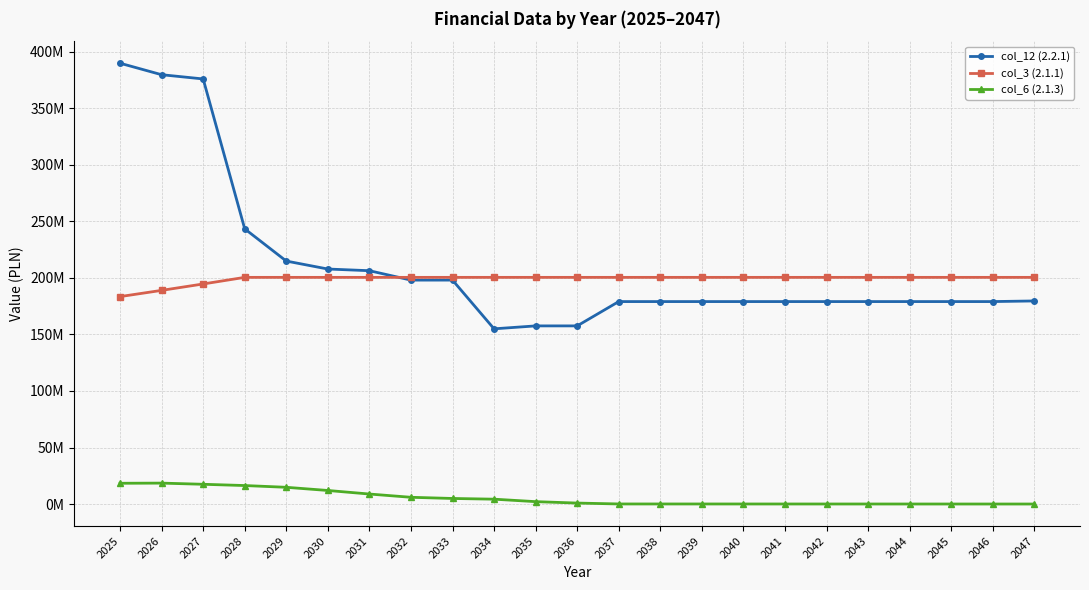

Reading right to left, transcribe all the data shown in this chart.

col_12 (2.2.1): 179669480.6	179113201.0	179113201.0	179113201.0	179113201.0	179113201.0	179113201.0	179113201.0	179113201.0	179113201.0	179113201.0	157595702.4	157595704.0	155003704.0	198113101.0	198105101.0	206426201.0	207914201.0	214958501.0	243458101.0	376082163.5	379825980.2	389994284.6
col_3 (2.1.1): 200536176.0	200536176.0	200536176.0	200536176.0	200536176.0	200536176.0	200536176.0	200536176.0	200536176.0	200536176.0	200536176.0	200536176.0	200536176.0	200536176.0	200536176.0	200536176.0	200536176.0	200536176.0	200536176.0	200536176.0	194695316.0	189024579.0	183519008.9
col_6 (2.1.3): 1325.0	5311.0	10635.0	15966.0	21282.0	26606.0	31930.0	37261.0	42701.0	47901.0	53224.0	845726.0	2104251.0	4287863.5	4916713.6	5958838.8	8840578.1	11985235.1	14797631.4	16350987.9	17467074.2	18500241.3	18363500.9